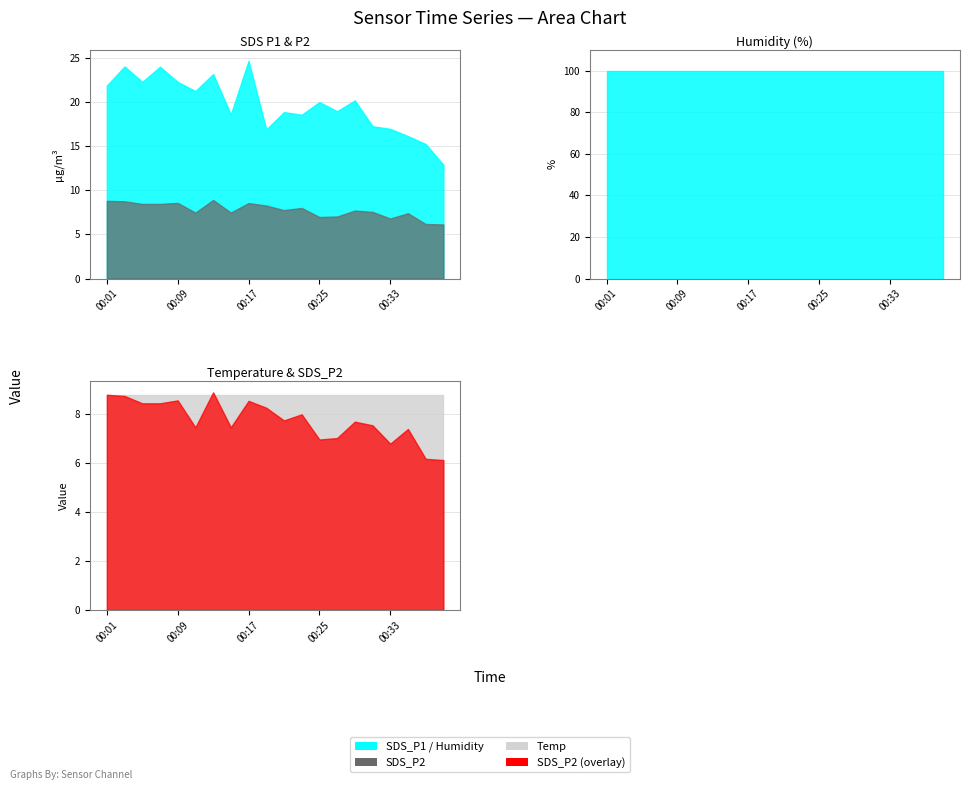

Is it true that Temp equals 3.6 at 00:19?

False